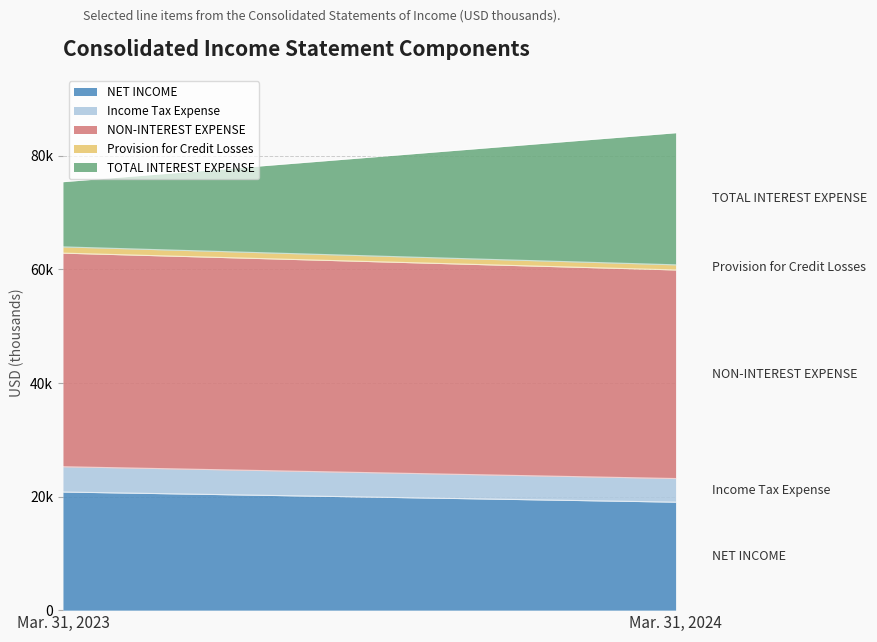

Is it true that Provision for Credit Losses equals 1100 at Mar. 31, 2023?

True